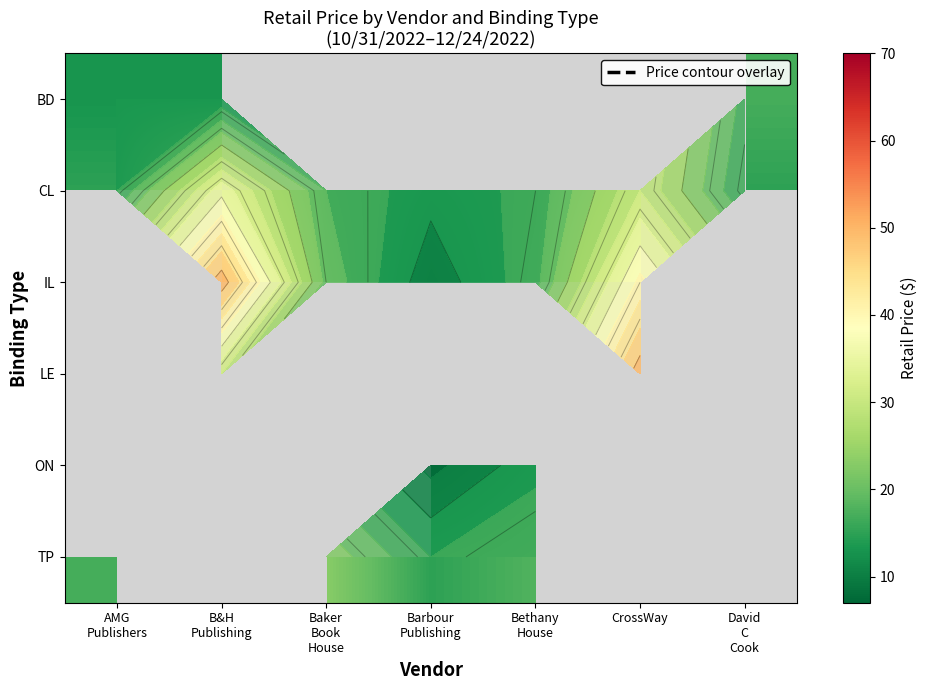

At which label does IL reach its peak?

B&H Publishing